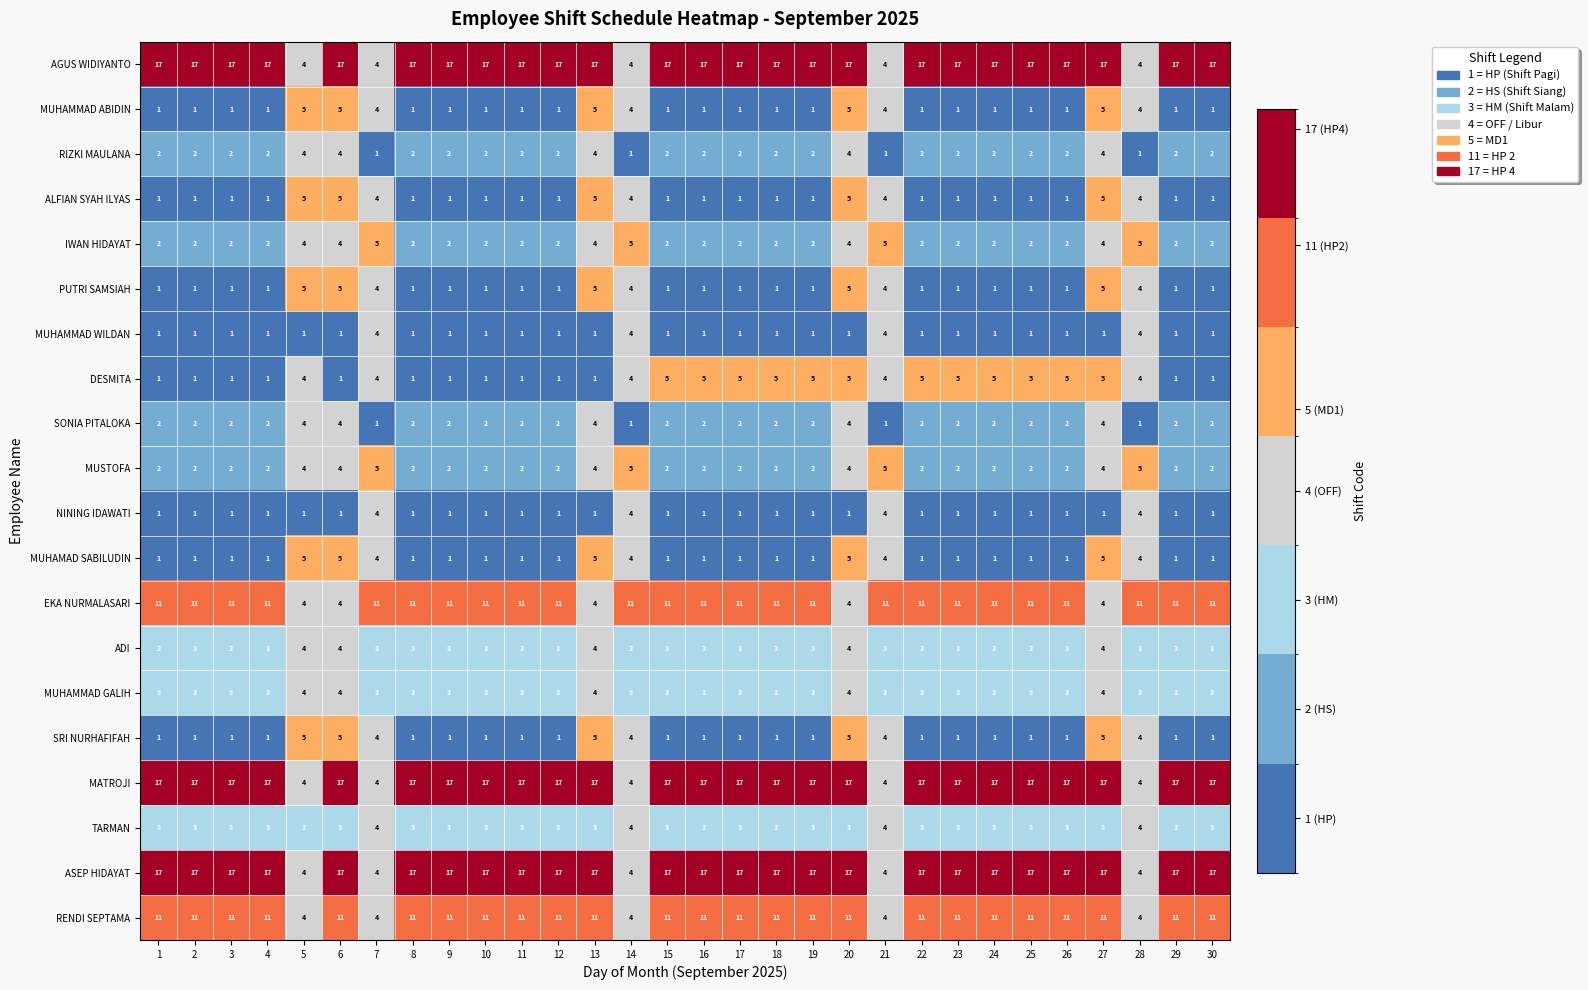

What is the lowest value of the MUHAMMAD GALIH series?

3